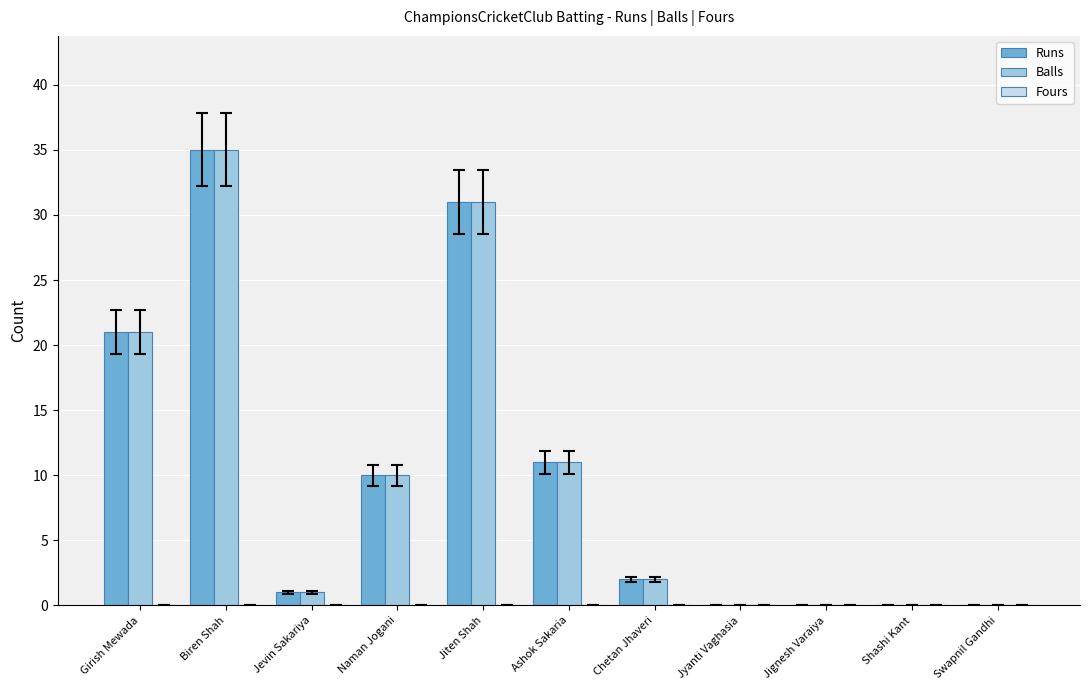

At which category is the sum across all series the highest?

Biren Shah